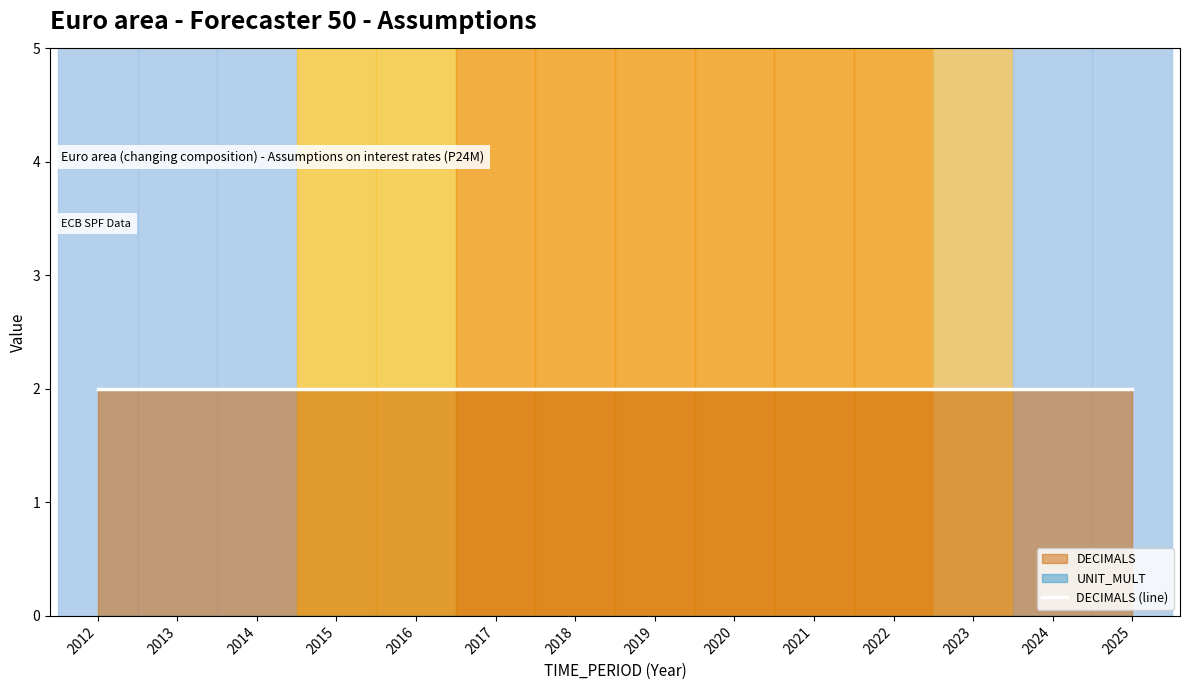

Is it true that TIME_PERIOD equals 2023 at 2023?

True